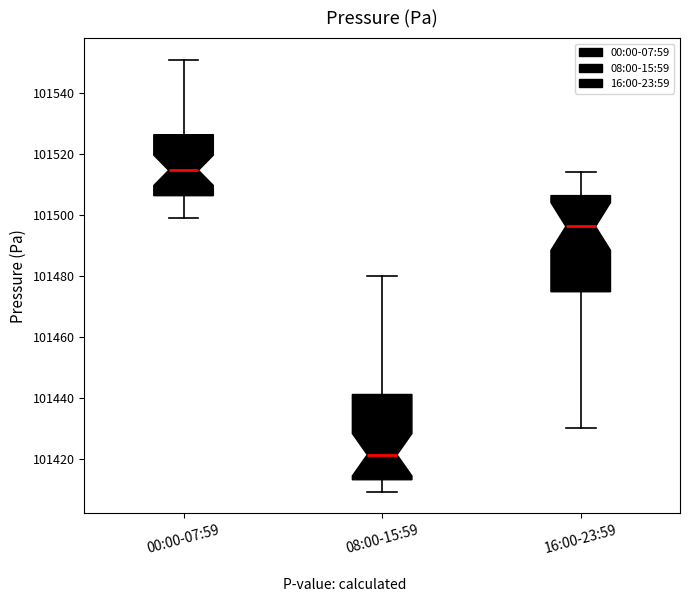

Reading left to right, transcribe this box plot: for each box, give where its median line is, the range the box spans, and where its two whiskers end, as read against the y-axis. The values are not printed on the chart, so give them approximately, as read against the axis.

00:00-07:59: median 101514, box 101506 to 101526, whiskers 101498 to 101552
08:00-15:59: median 101422, box 101414 to 101442, whiskers 101410 to 101480
16:00-23:59: median 101496, box 101474 to 101506, whiskers 101430 to 101514